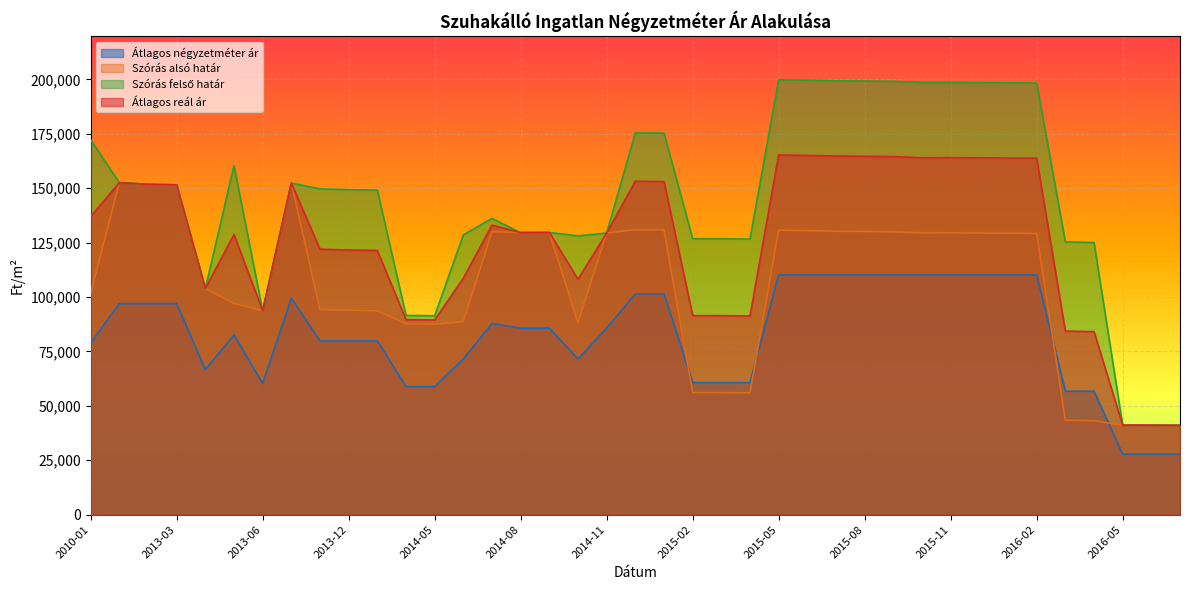

List the labels in order of Szórás felső határ value, largest first.

2015-05, 2015-06, 2015-07, 2015-08, 2015-09, 2015-11, 2015-10, 2015-12, 2016-01, 2016-02, 2014-12, 2015-01, 2010-01, 2013-05, 2013-01, 2013-10, 2013-02, 2013-03, 2013-11, 2013-12, 2014-01, 2014-07, 2014-09, 2014-08, 2014-11, 2014-06, 2014-10, 2015-02, 2015-03, 2015-04, 2016-03, 2016-04, 2013-04, 2013-06, 2014-04, 2014-05, 2016-05, 2016-06, 2016-07